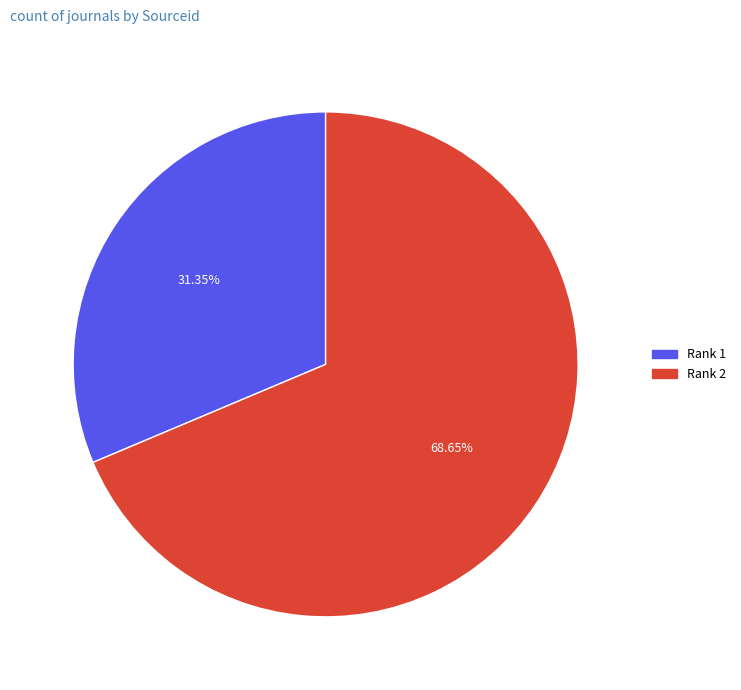

To the nearest percent, what is the difference between the Rank 2 and Rank 1 slice percentages?

37%